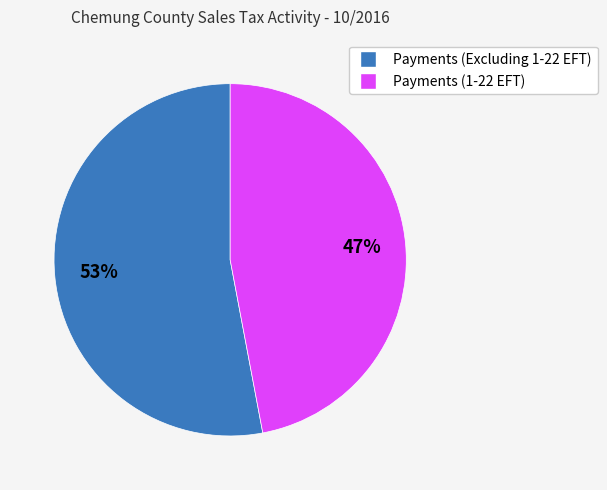

Is the sum of Payments (Excluding 1-22 EFT) and Payments (1-22 EFT) greater than half?

Yes